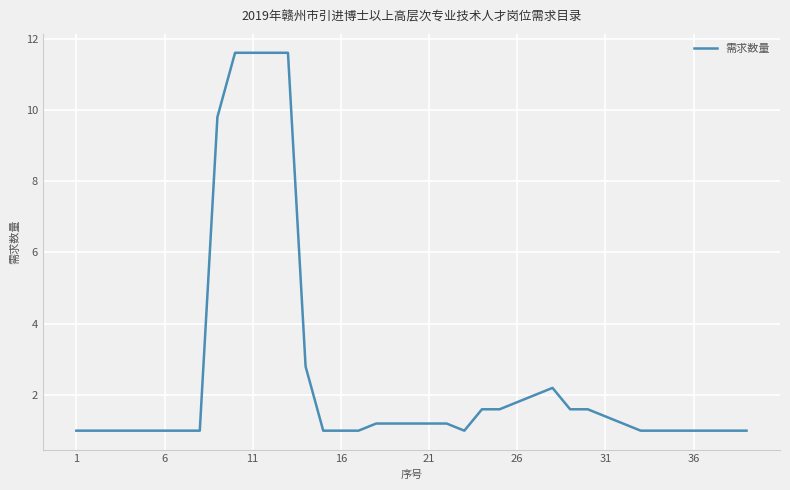

What is the difference between the second highest and minimum values?

10.6